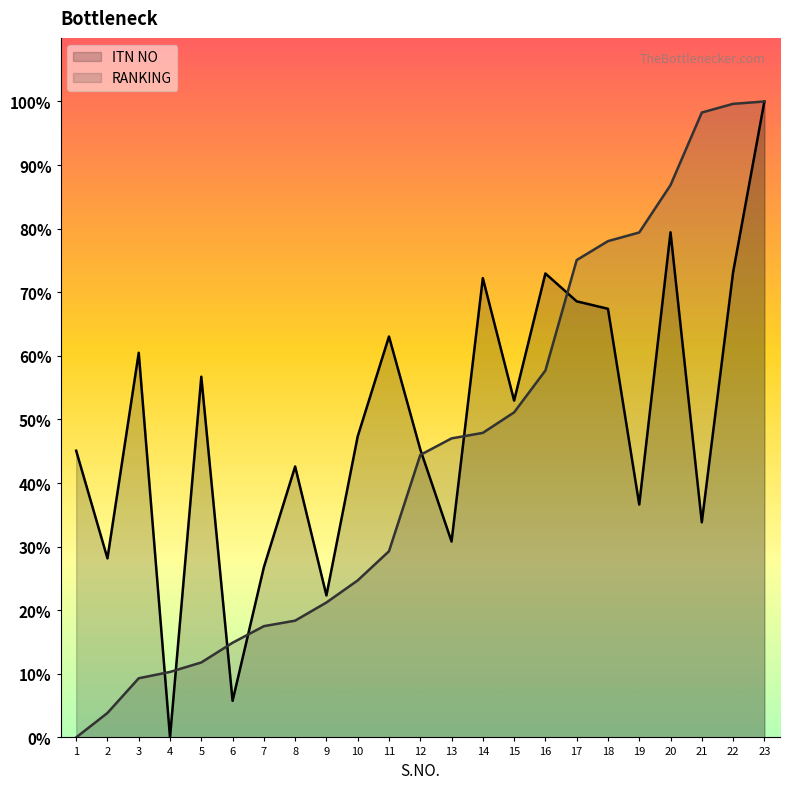

How many lines are shown in the chart?

2